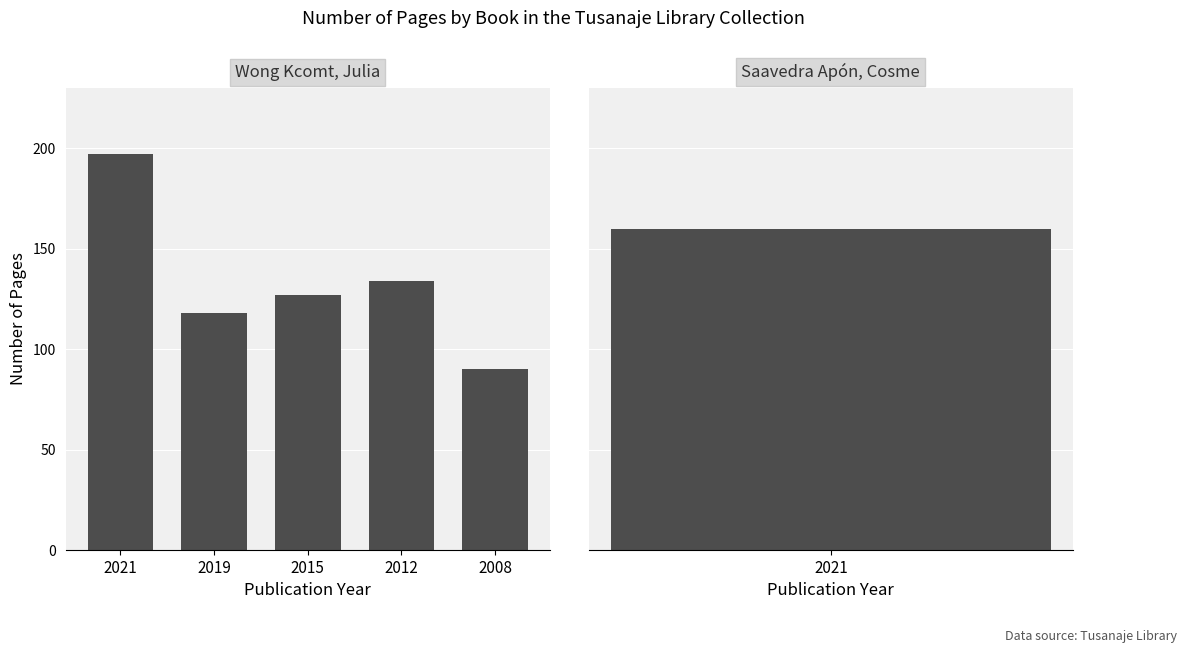

What is the ratio of the value at 2012 to the value at 2021?

0.7